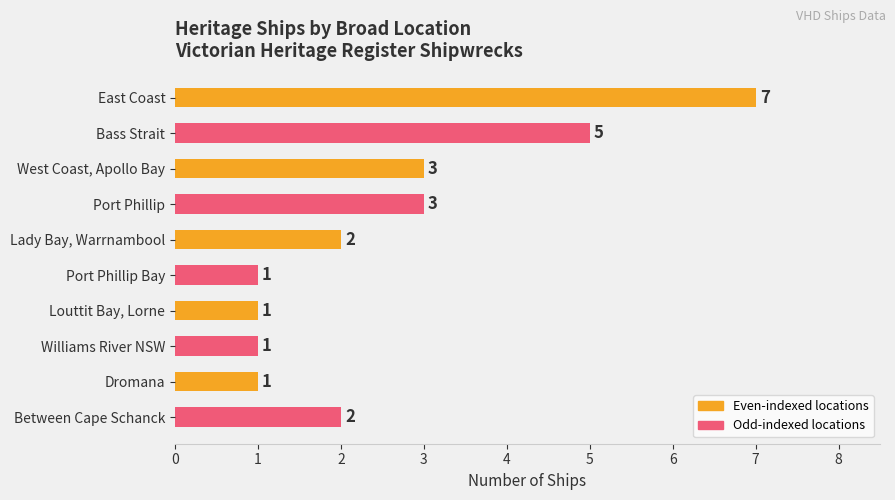

Which label corresponds to the largest value in the chart?

East Coast